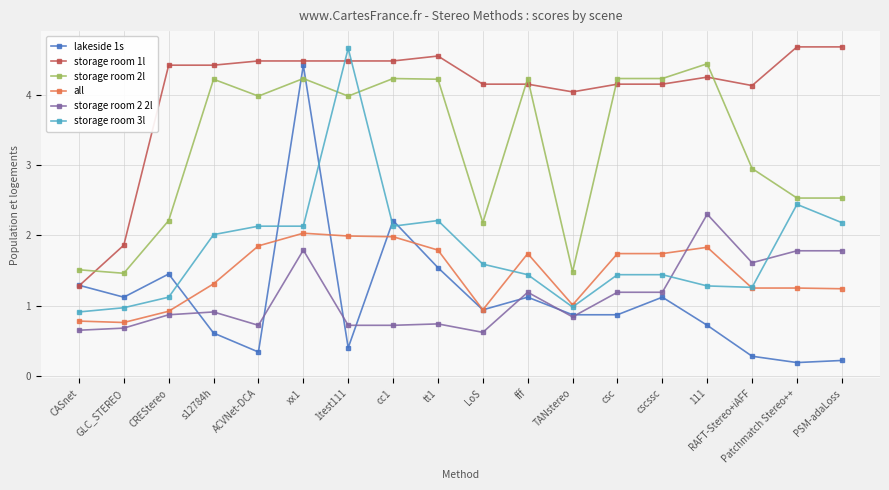

True or false: storage room 2l has more than 0 points higher than both neighbors.

True